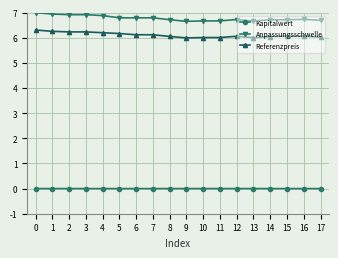

What is the value of the Referenzpreis point at the 14th from the left?

6.0